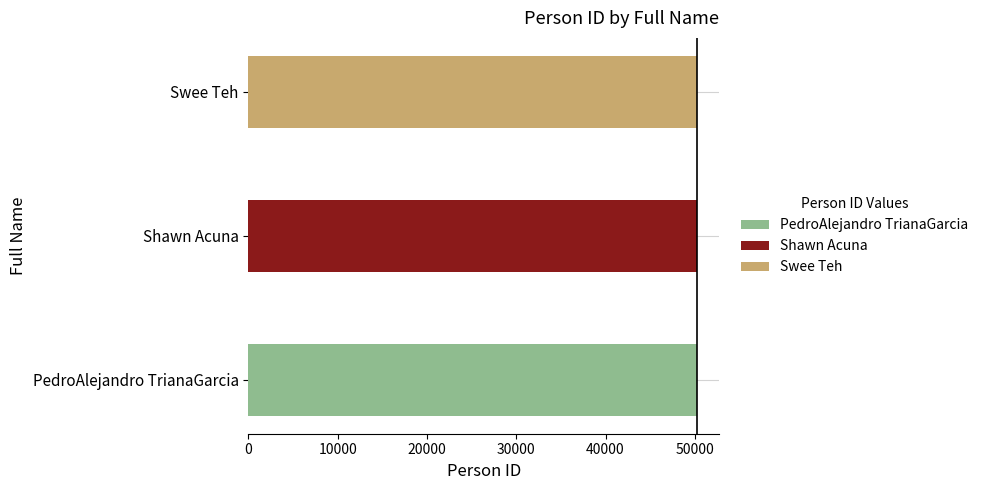

Reading left to right, list all the values displayed in this chart.

PedroAlejandro TrianaGarcia=50240	Shawn Acuna=50242	Swee Teh=50241